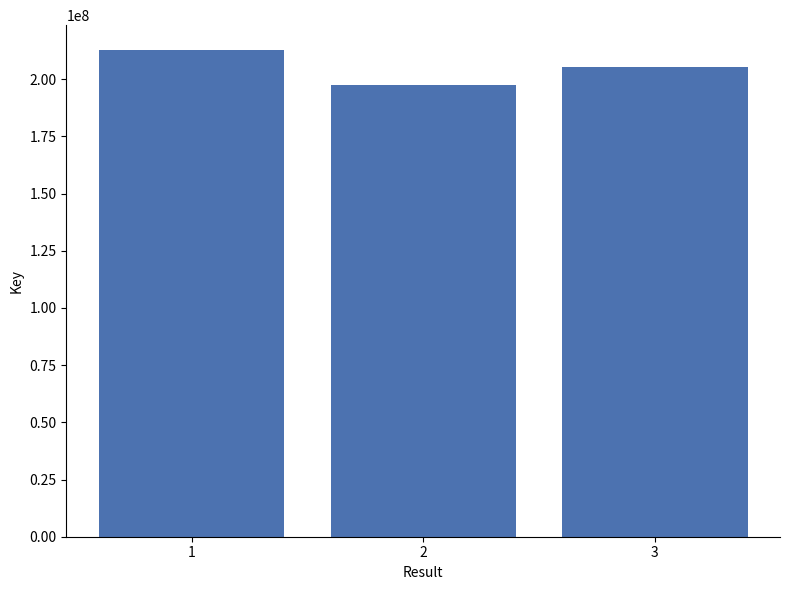

What is the sum of all values?

615594447